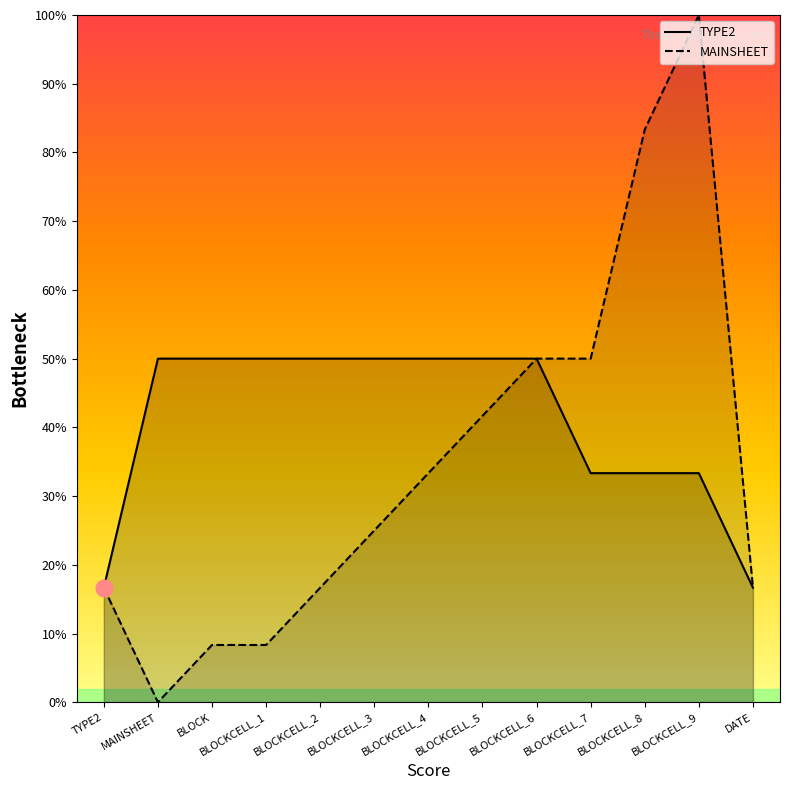

Reading left to right, extract all data points from this chart.

TYPE2: 16.7	50.0	50.0	50.0	50.0	50.0	50.0	50.0	50.0	33.3	33.3	33.3	16.7
MAINSHEET: 16.7	0.0	8.3	8.3	16.7	25.0	33.3	41.7	50.0	50.0	83.3	100.0	16.7